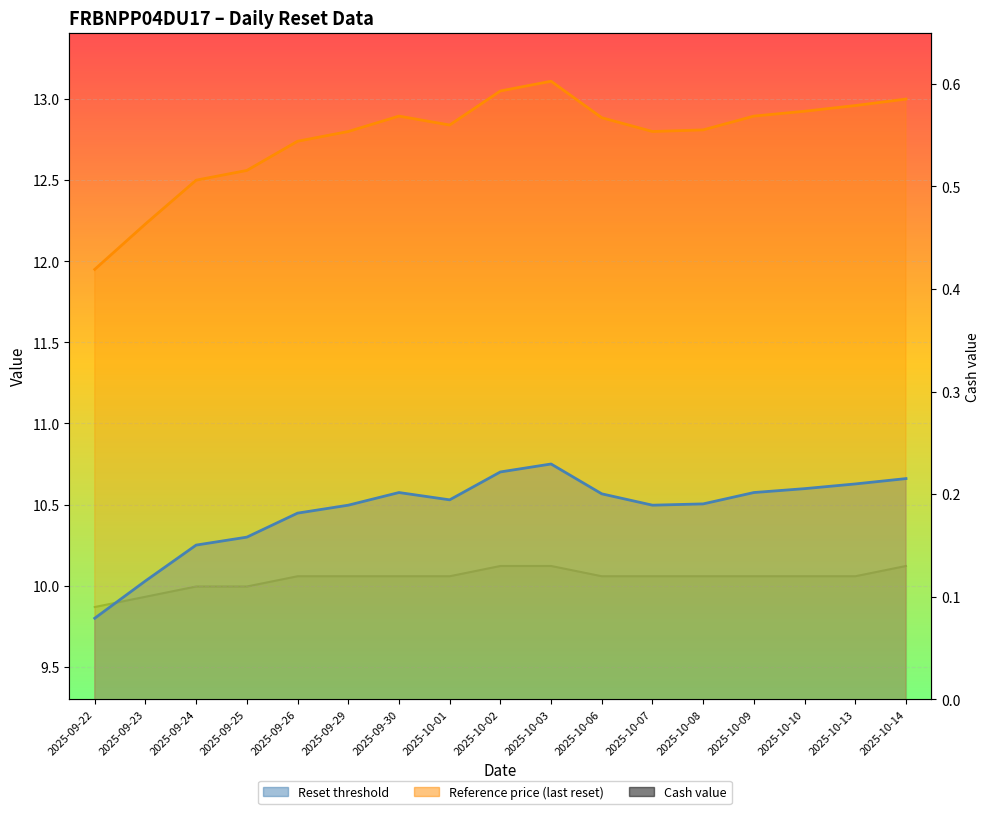

How many values in the Reference price (last reset) series are below 12?

1